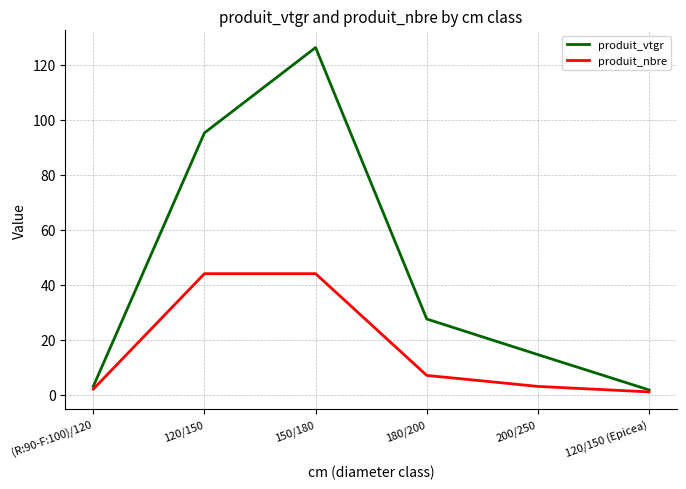

True or false: produit_nbre has a value of 44.0 at 150/180.

True